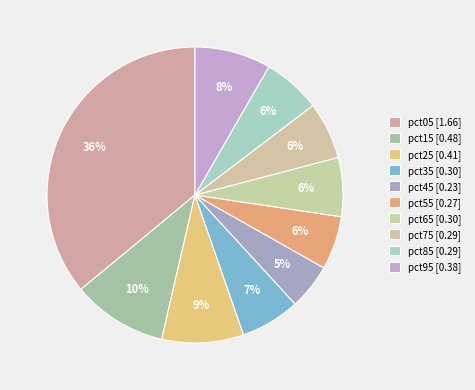

To the nearest percent, what portion does pct05 represent?

36%